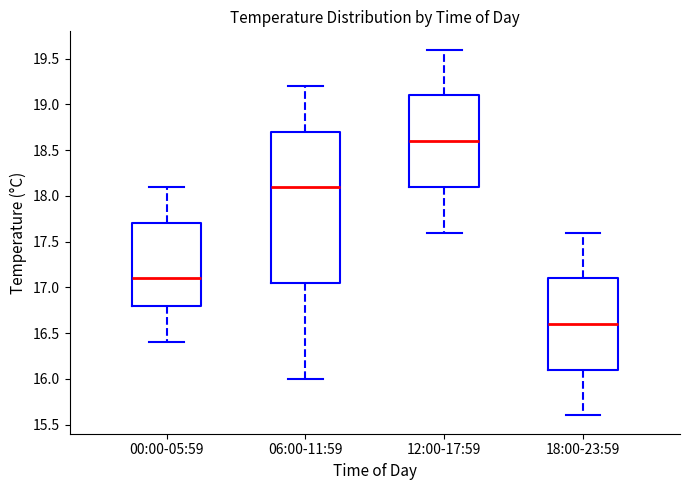

Where does the lower whisker of the box for 06:00-11:59 end on the y-axis? The values are not printed on the chart, so give them approximately, as read against the axis.

16.00